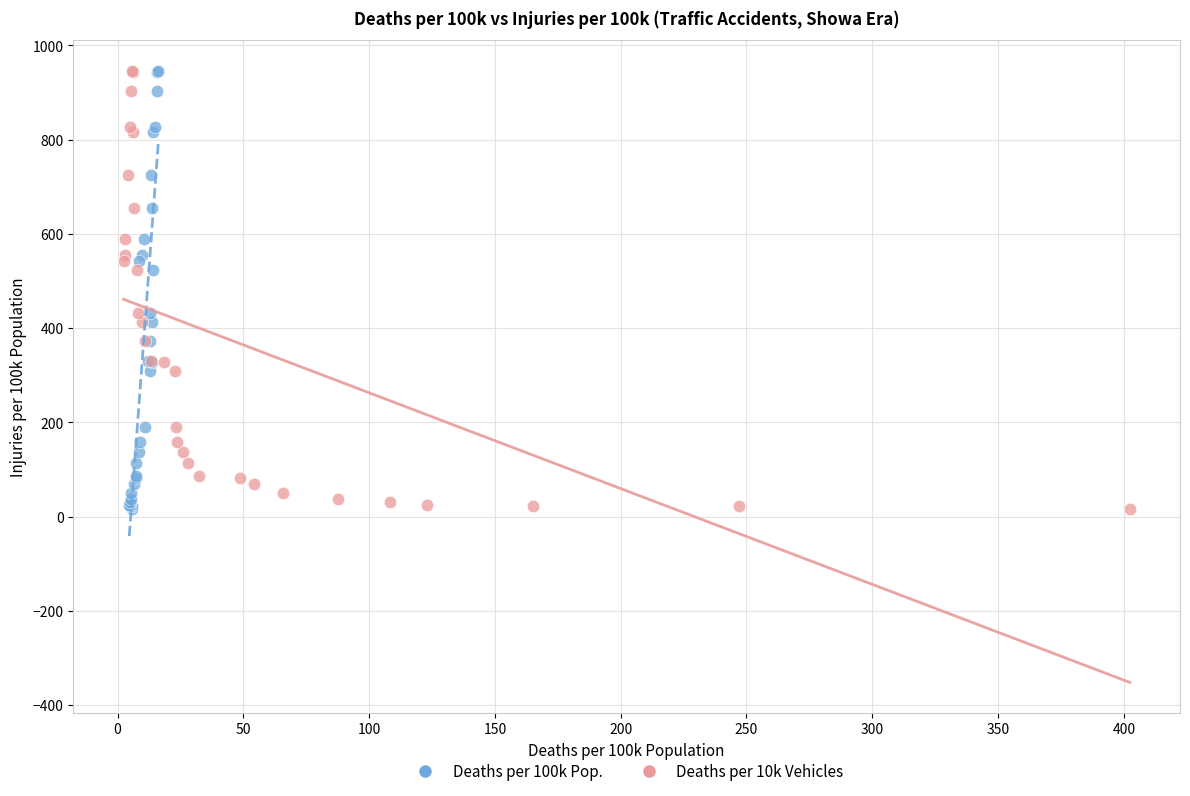

What are all the series names shown in the legend?

Deaths per 100k Pop., Deaths per 10k Vehicles